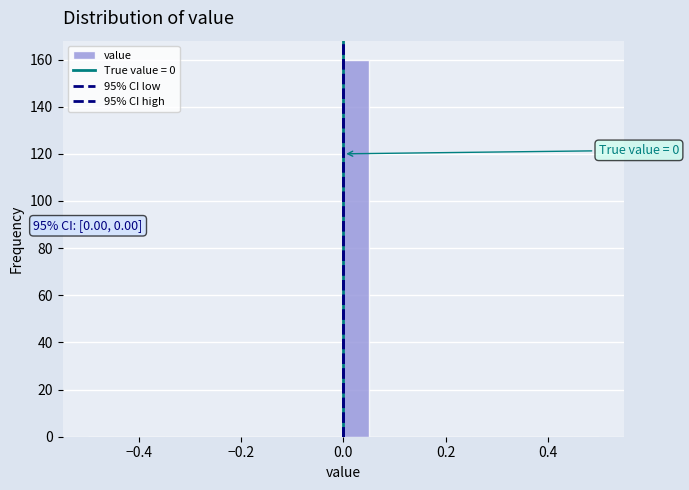

Read against the x-axis, roughly where is the centre of the tallest bar?

0.02